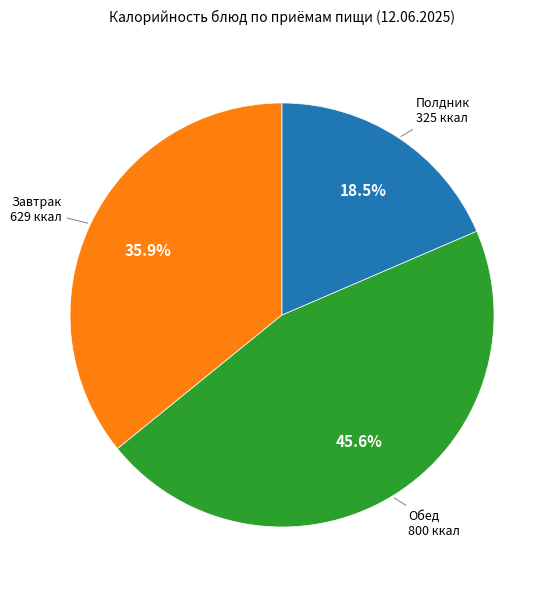

Which category has the smallest portion of the pie?

Полдник